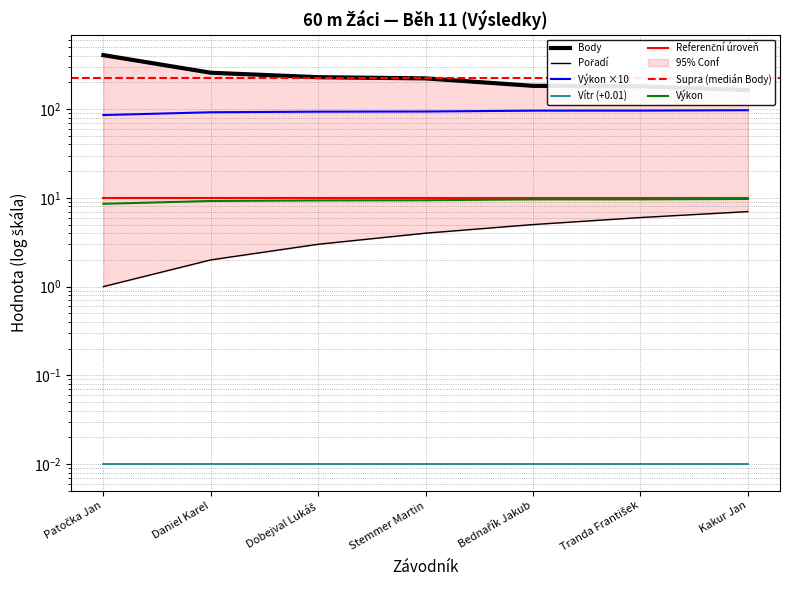

Rank the categories by Výkon value from lowest to highest.

Patočka Jan, Daniel Karel, Dobejval Lukáš, Stemmer Martin, Bednařík Jakub, Tranda František, Kakur Jan